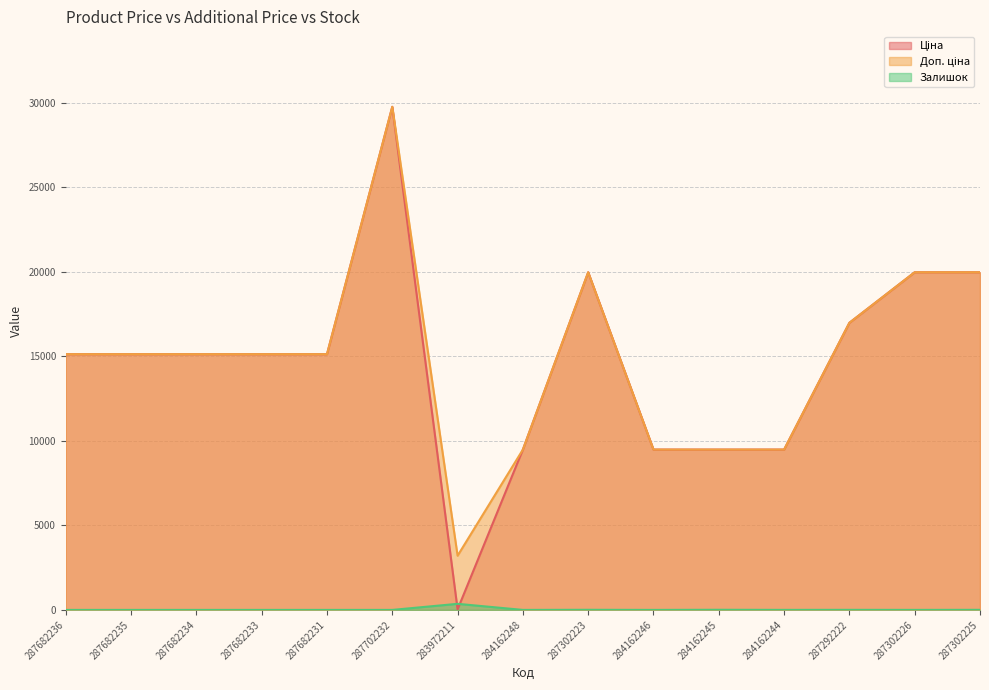

Which series has the largest range (max minus min)?

Ціна